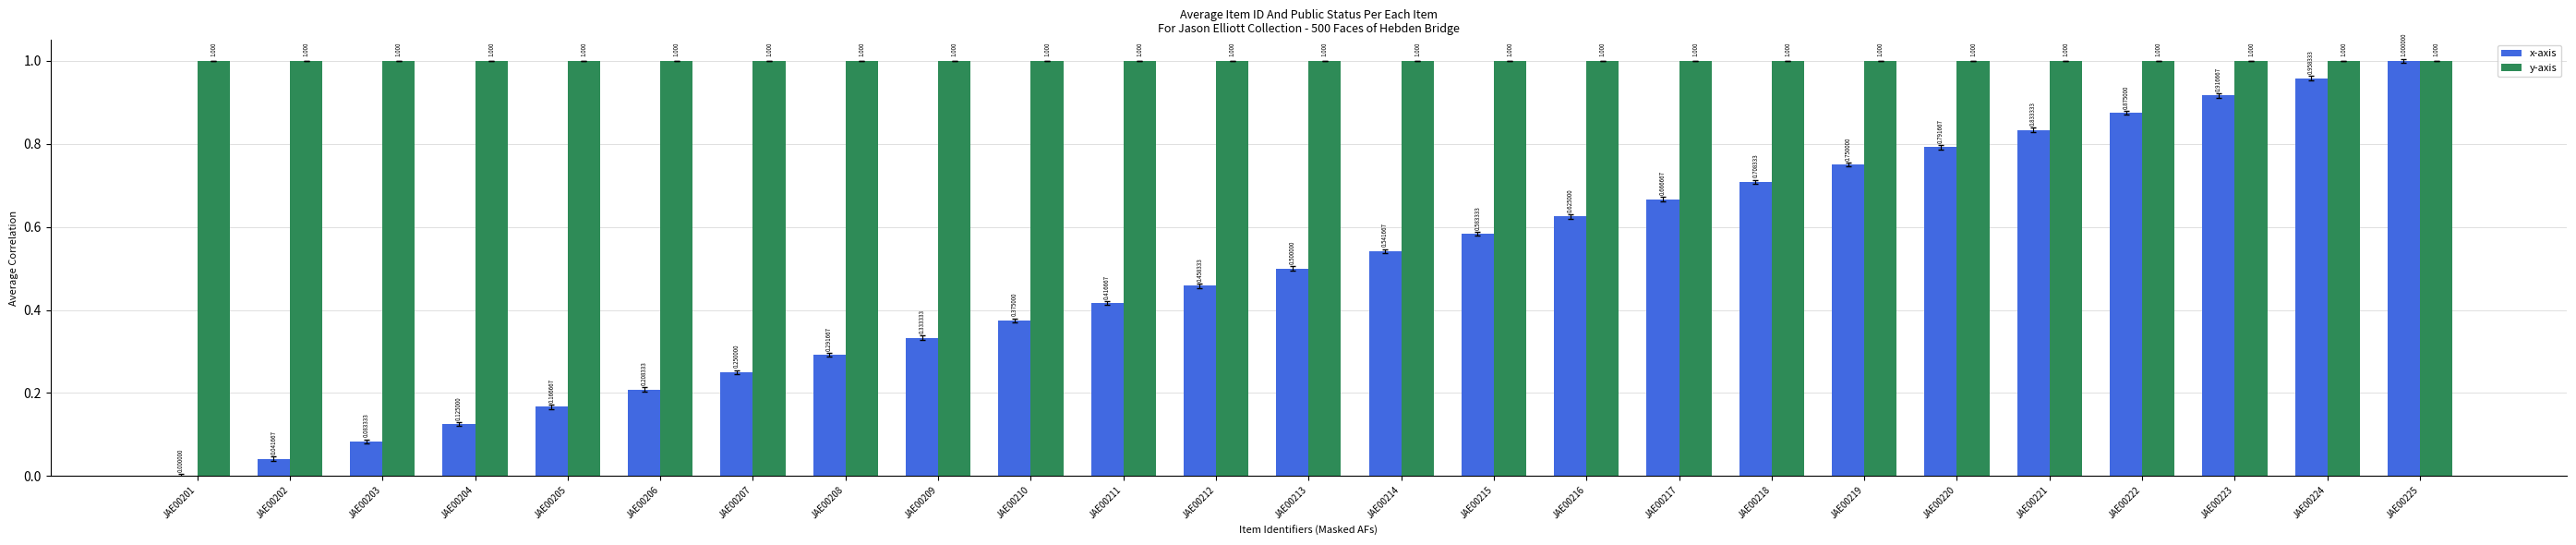

Is it true that y-axis equals 0.3 at JAE00204?

False